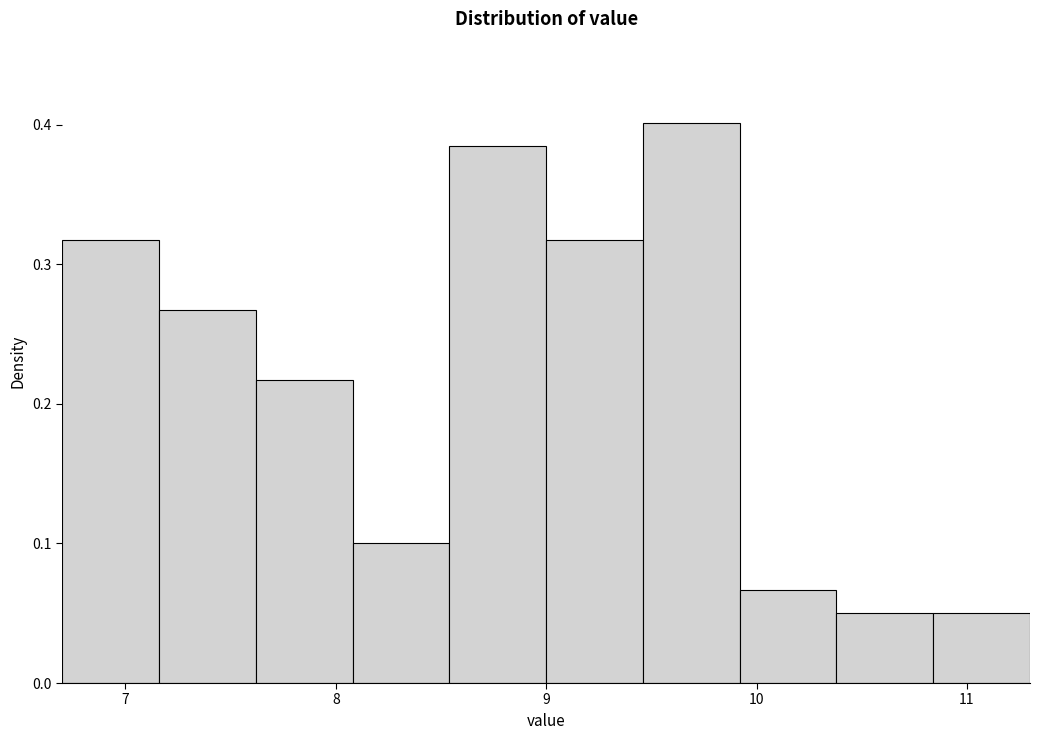

Which range on the x-axis has the tallest bar?

9.46 to 9.92